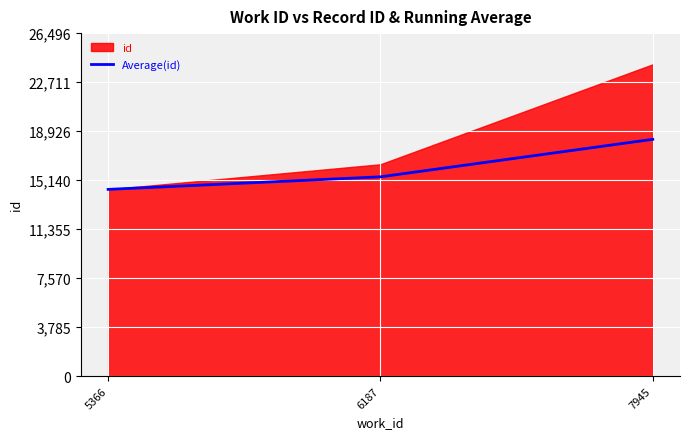

How many lines are shown in the chart?

1